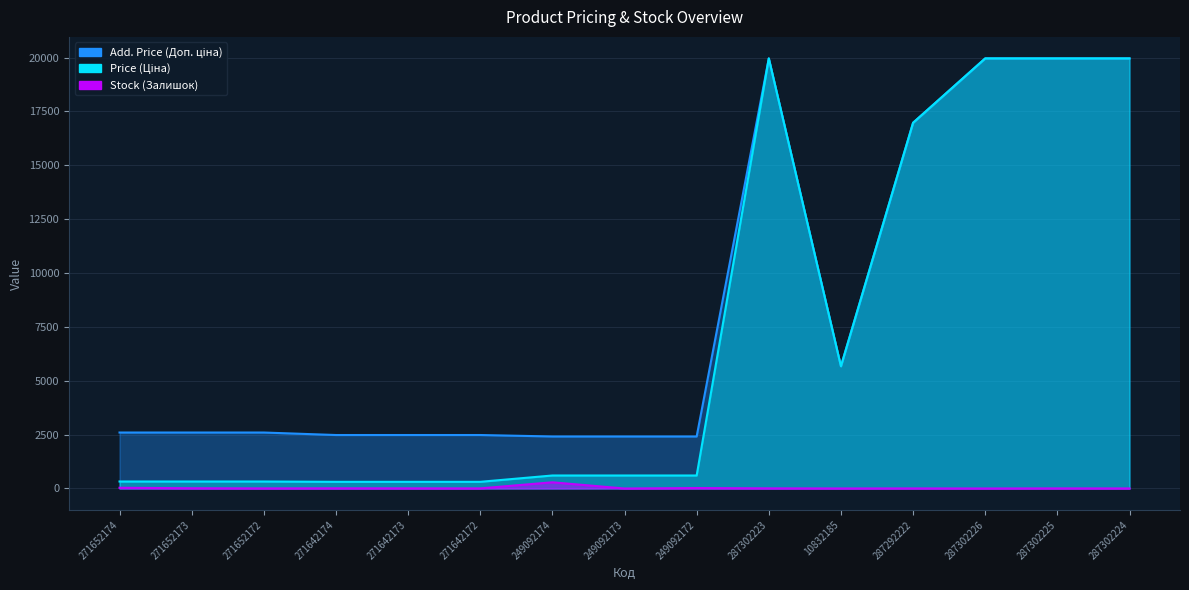

Read the Price (Ціна) value at 287302223.

19964.2